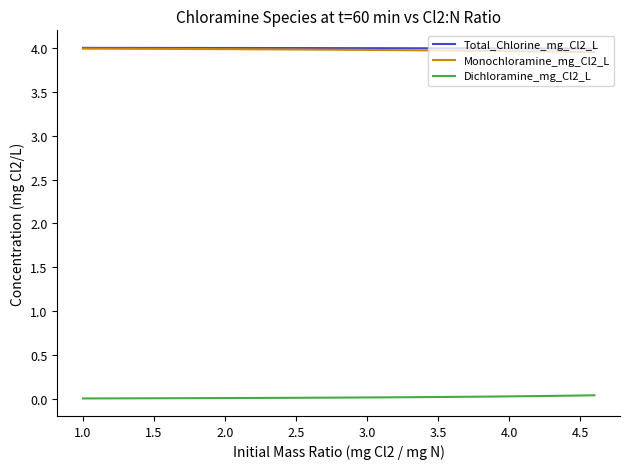

True or false: Monochloramine_mg_Cl2_L and Dichloramine_mg_Cl2_L intersect in this chart.

False